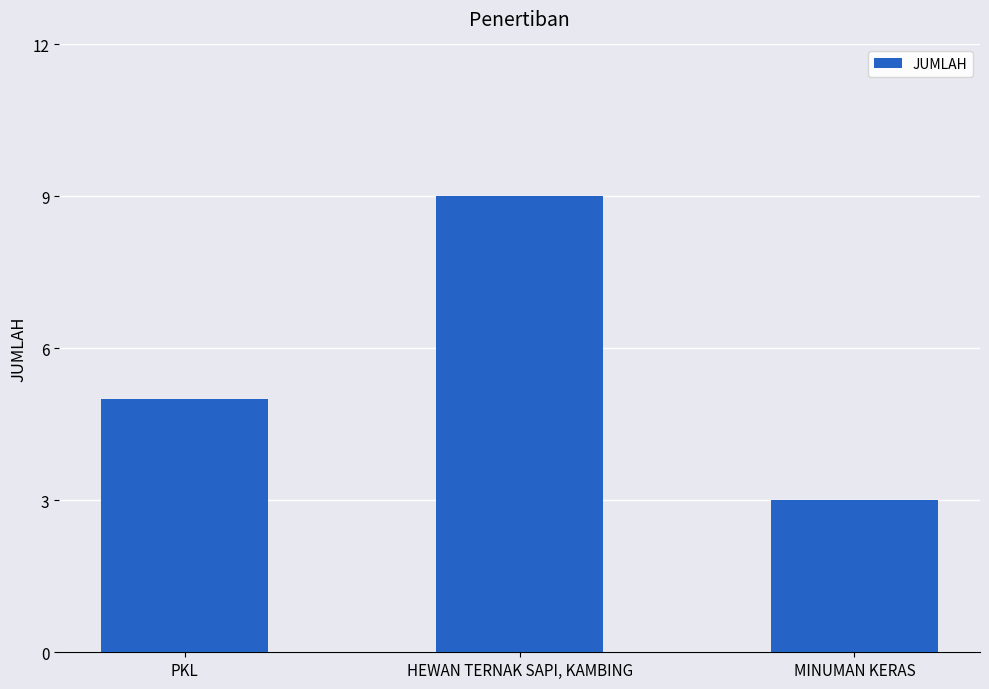

Rank the categories by value from lowest to highest.

MINUMAN KERAS, PKL, HEWAN TERNAK SAPI, KAMBING